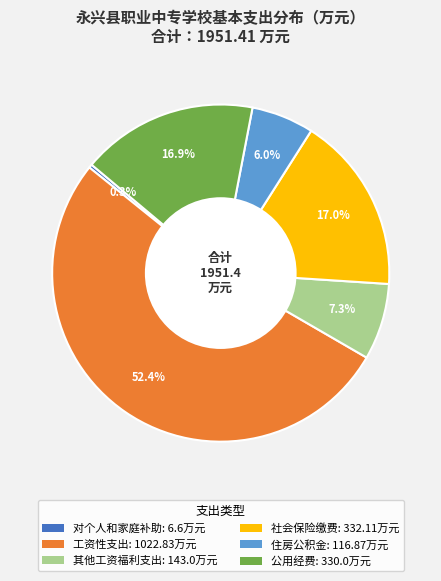

How many segments does this pie chart have?

6